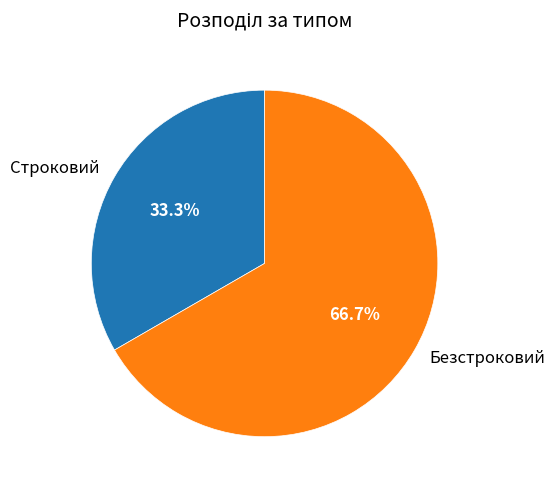

Which category has the biggest portion of the pie?

Безстроковий